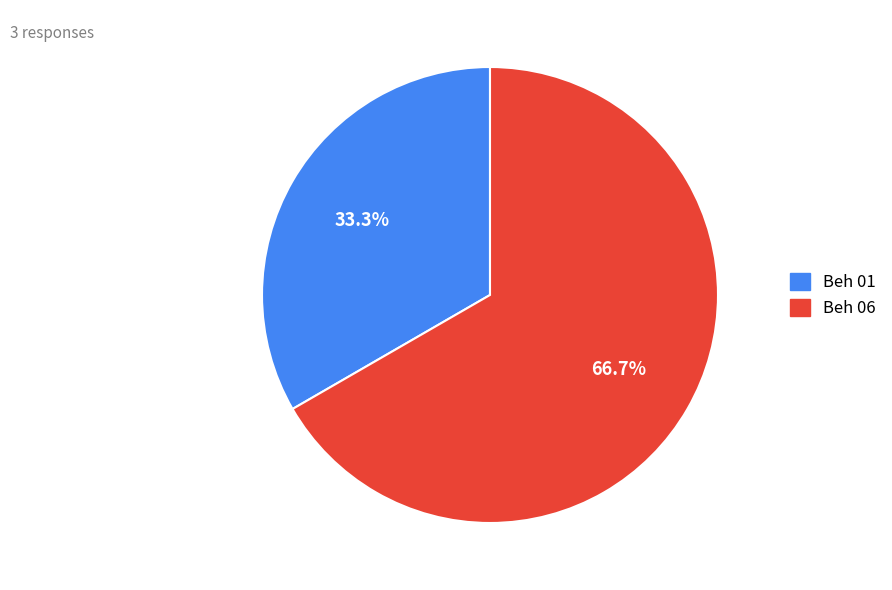

What percentage is the Beh 06 slice, to the nearest percent?

67%